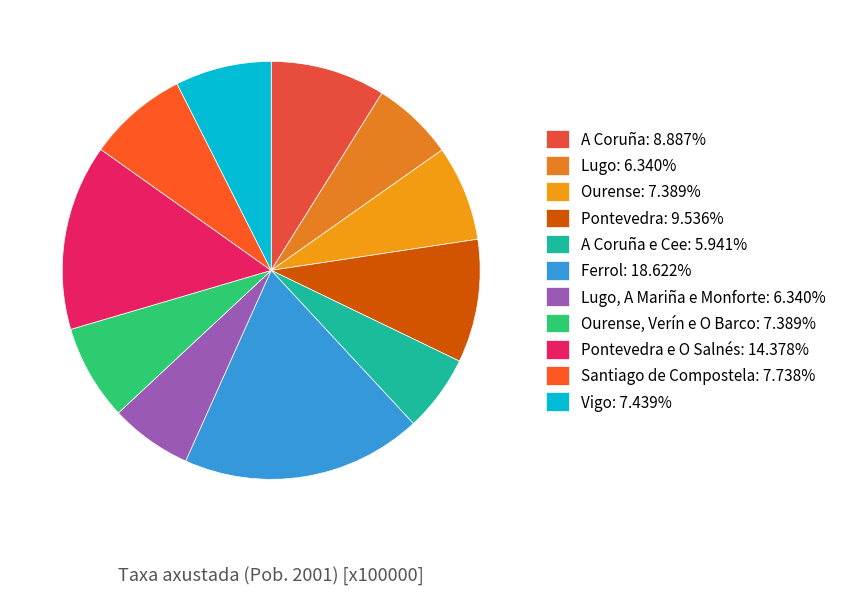

To the nearest percent, what is the average slice percentage?

9%